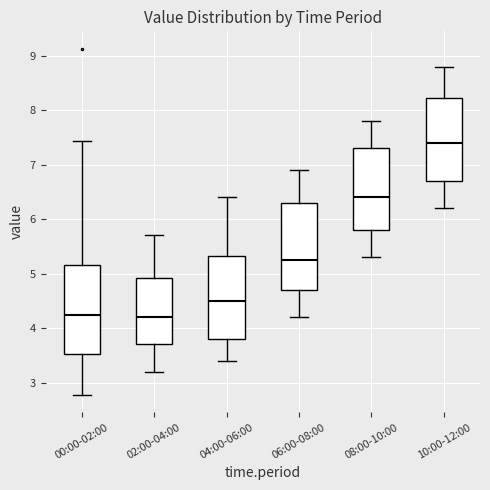

Reading left to right, transcribe this box plot: for each box, give where its median line is, the range the box spans, and where its two whiskers end, as read against the y-axis. The values are not printed on the chart, so give them approximately, as read against the axis.

00:00-02:00: median 4.2, box 3.5 to 5.2, whiskers 2.8 to 7.4
02:00-04:00: median 4.2, box 3.7 to 4.9, whiskers 3.2 to 5.7
04:00-06:00: median 4.5, box 3.8 to 5.3, whiskers 3.4 to 6.4
06:00-08:00: median 5.3, box 4.7 to 6.3, whiskers 4.2 to 6.9
08:00-10:00: median 6.4, box 5.8 to 7.3, whiskers 5.3 to 7.8
10:00-12:00: median 7.4, box 6.7 to 8.2, whiskers 6.2 to 8.8